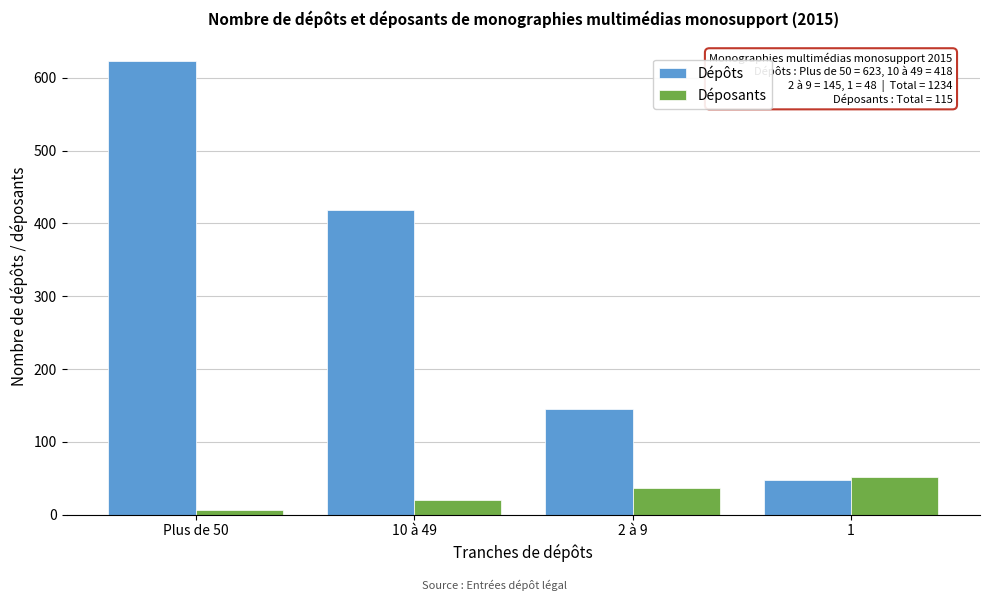

Reading right to left, extract all data points from this chart.

Dépôts: 48	145	418	623
Déposants: 52	37	20	6